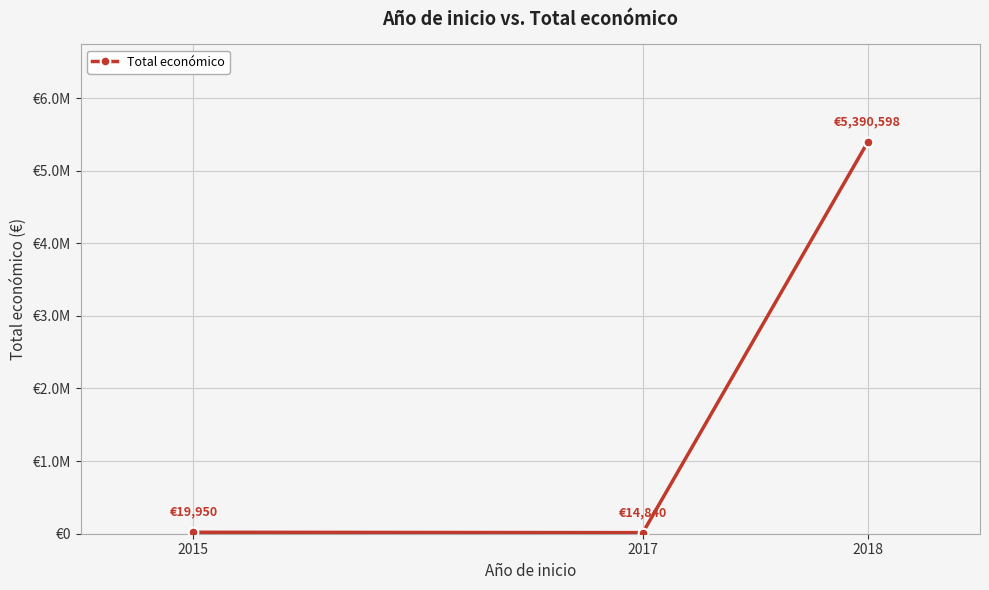

Is this an area chart (filled region under the line)?

No